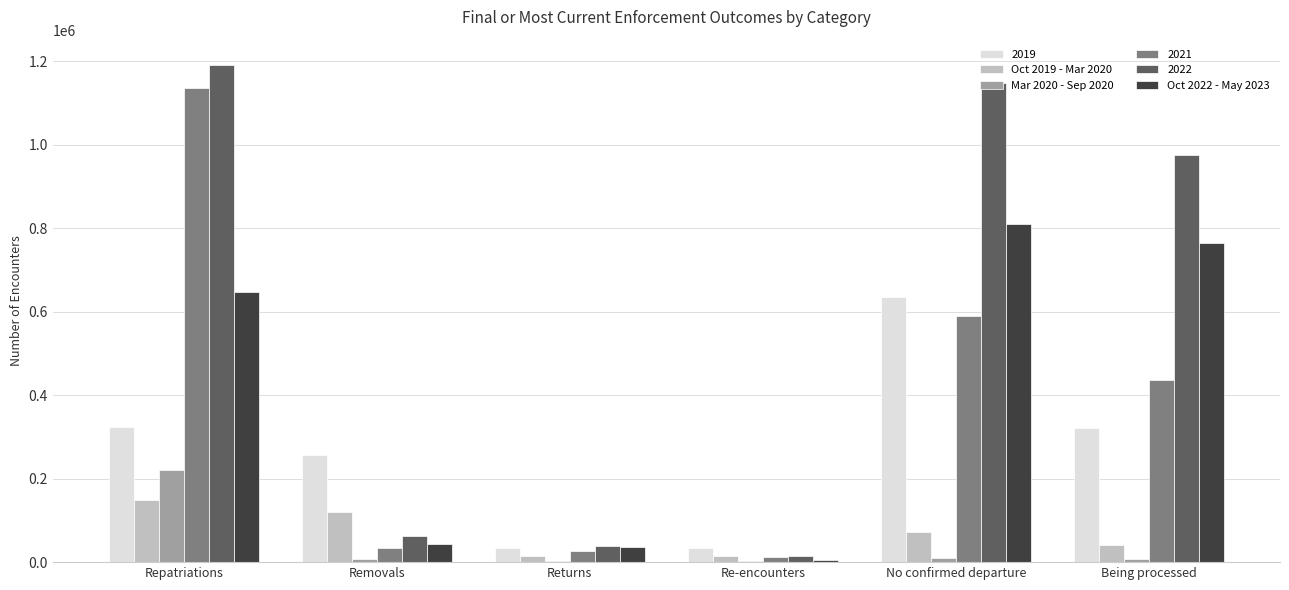

What is the difference between the Mar 2020 - Sep 2020 values at Removals and Returns?

4770